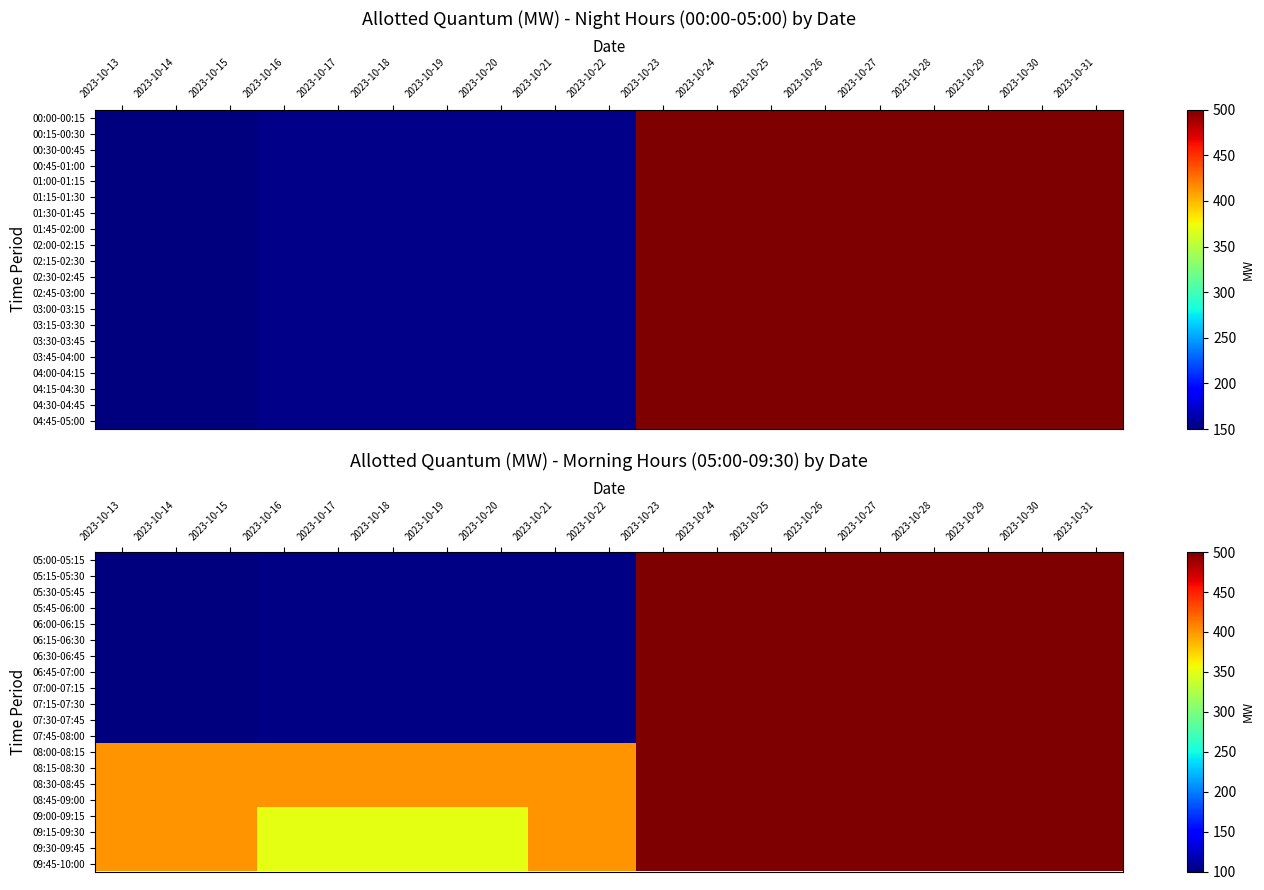

Where is 09:00-09:15 nearest to the value 425?

2023-10-13